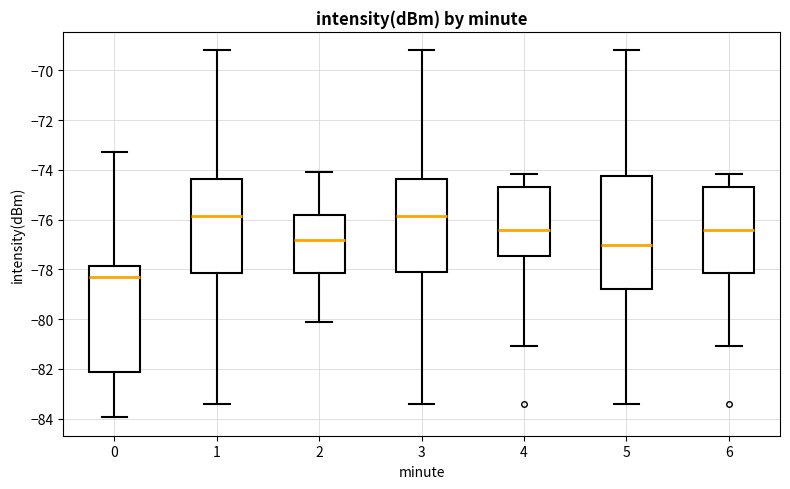

Reading left to right, read every box against the y-axis: the position of its median line, the range the box covers, and the ends of its whiskers. The values are not printed on the chart, so give them approximately, as read against the axis.

0: median -78.4, box -82.2 to -77.8, whiskers -84.0 to -73.2
1: median -75.8, box -78.2 to -74.4, whiskers -83.4 to -69.2
2: median -76.8, box -78.2 to -75.8, whiskers -80.0 to -74.0
3: median -75.8, box -78.0 to -74.4, whiskers -83.4 to -69.2
4: median -76.4, box -77.4 to -74.6, whiskers -81.0 to -74.2
5: median -77.0, box -78.8 to -74.2, whiskers -83.4 to -69.2
6: median -76.4, box -78.2 to -74.6, whiskers -81.0 to -74.2